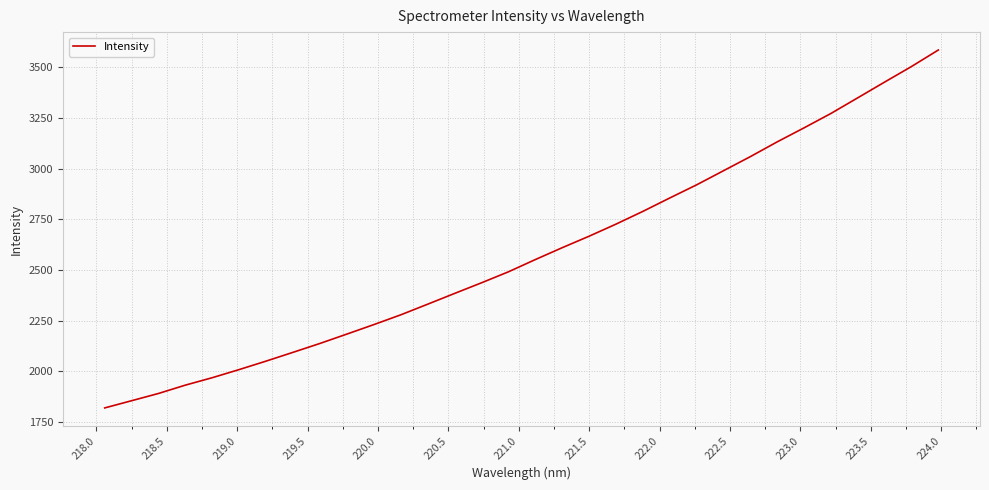

What is the difference between the maximum and minimum values?

1766.4